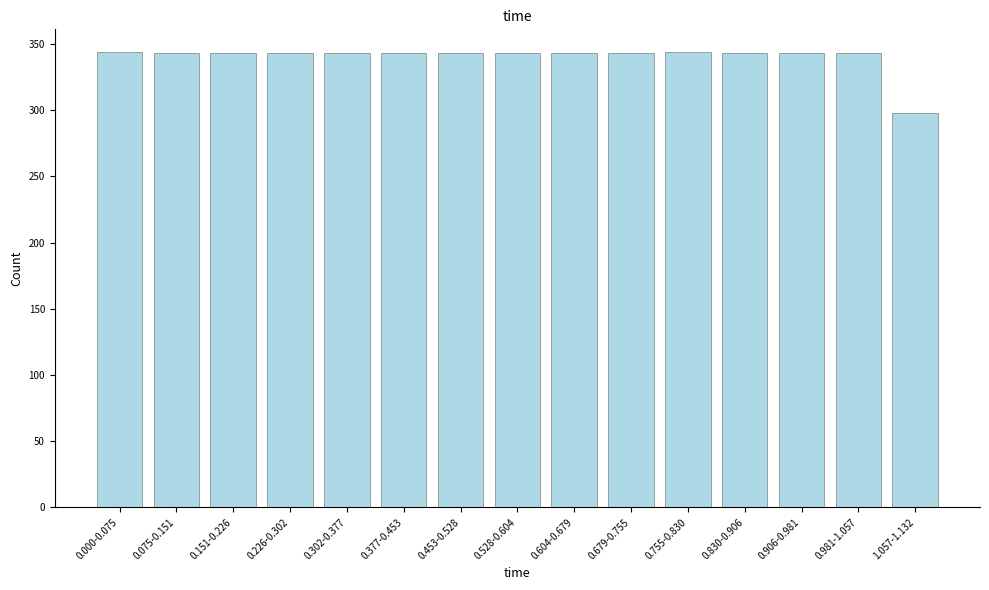

Approximately how many times larger is the value at 0.000-0.075 compared to 0.151-0.226?

1.0